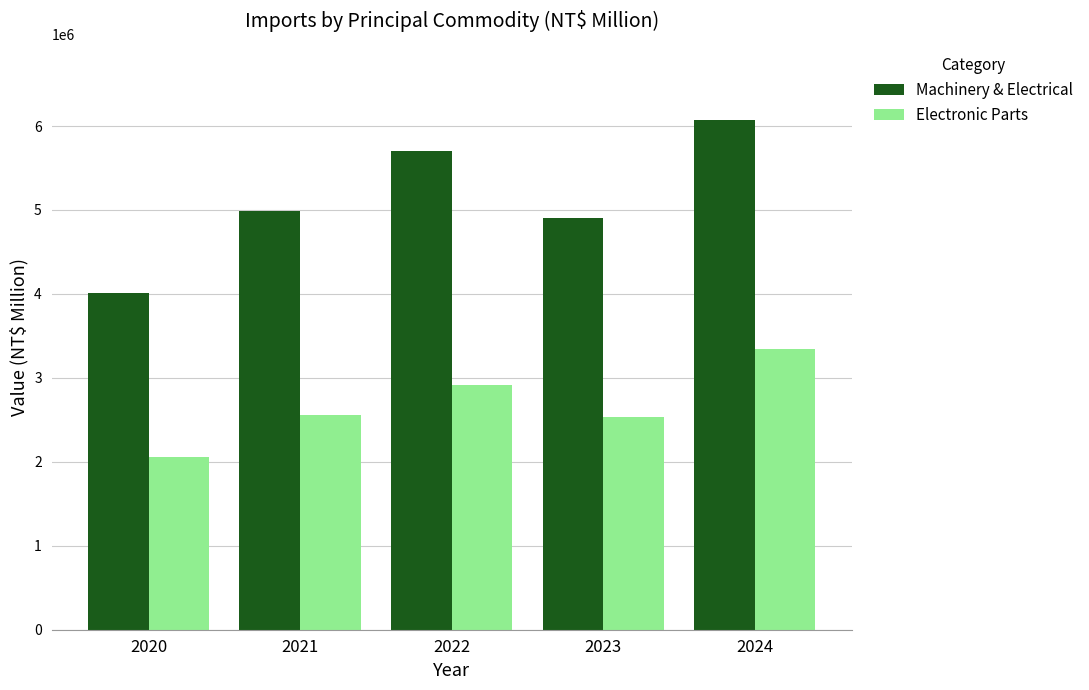

At which label is Machinery & Electrical closest to 5041994?

2021